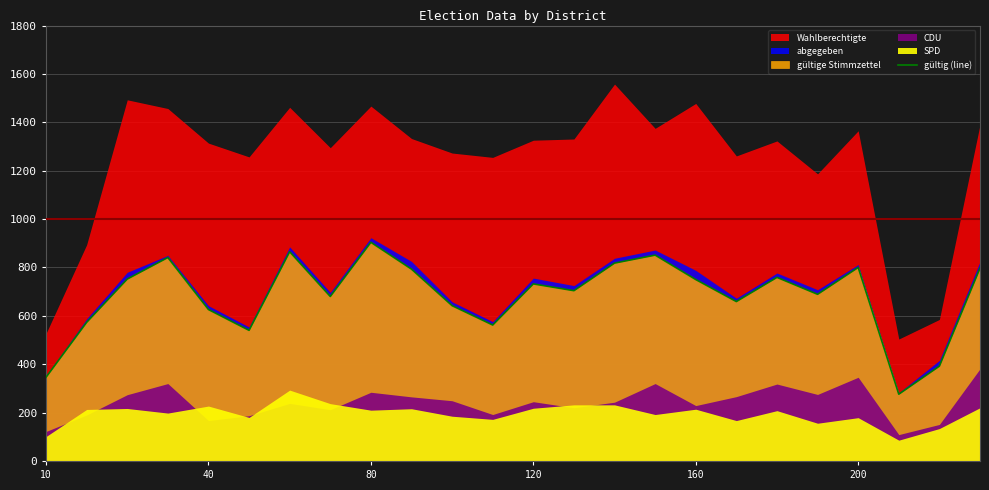

What is the sum of the values at 13 and 9?

1497